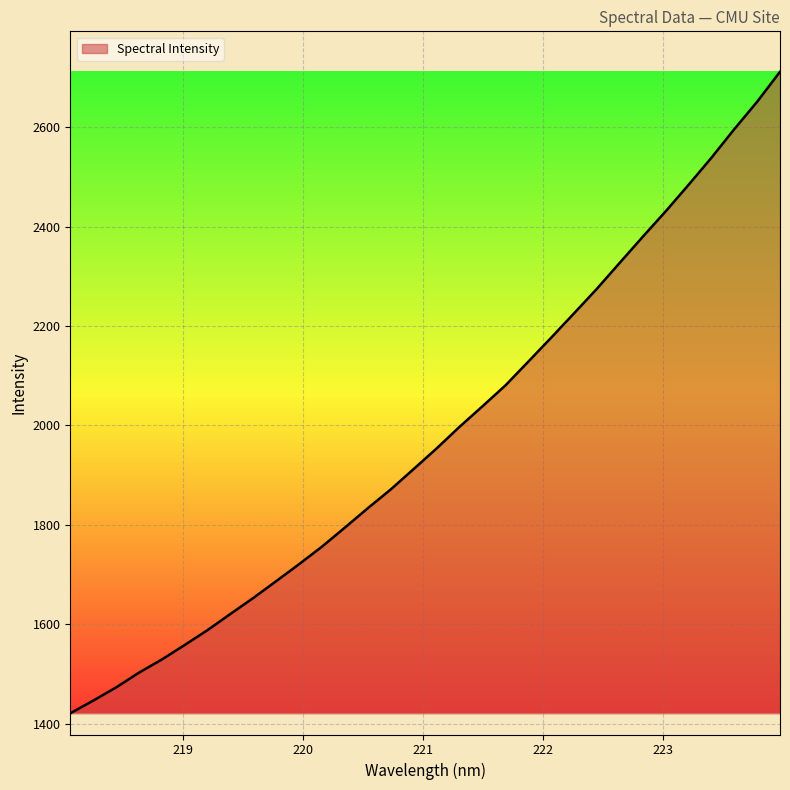

What is the maximum value shown in the chart?

2711.9